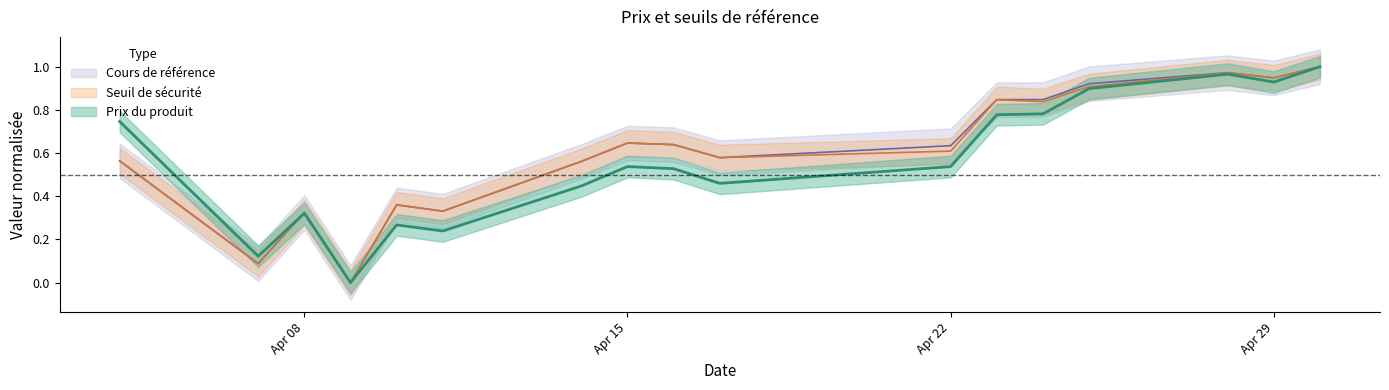

The Prix du produit series shows 0.4 at Apr 29. True or false?

False